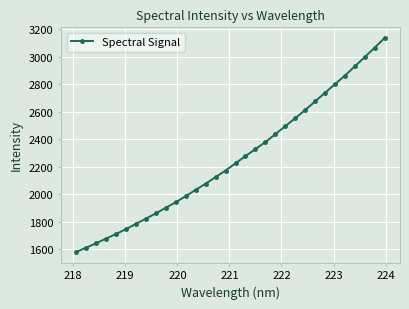

What is the value of the 5th point from the left?

1713.1